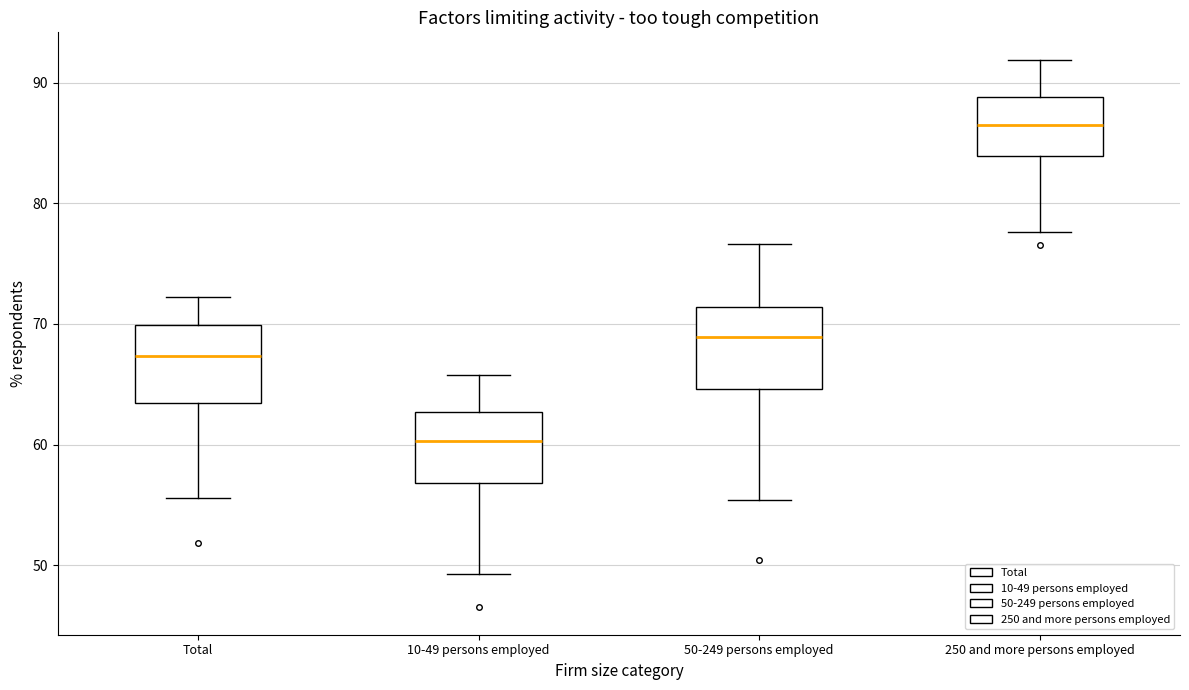

Reading left to right, transcribe this box plot: for each box, give where its median line is, the range the box spans, and where its two whiskers end, as read against the y-axis. The values are not printed on the chart, so give them approximately, as read against the axis.

Total: median 67, box 63 to 70, whiskers 56 to 72
10-49 persons employed: median 60, box 57 to 63, whiskers 49 to 66
50-249 persons employed: median 69, box 65 to 71, whiskers 55 to 77
250 and more persons employed: median 87, box 84 to 89, whiskers 78 to 92